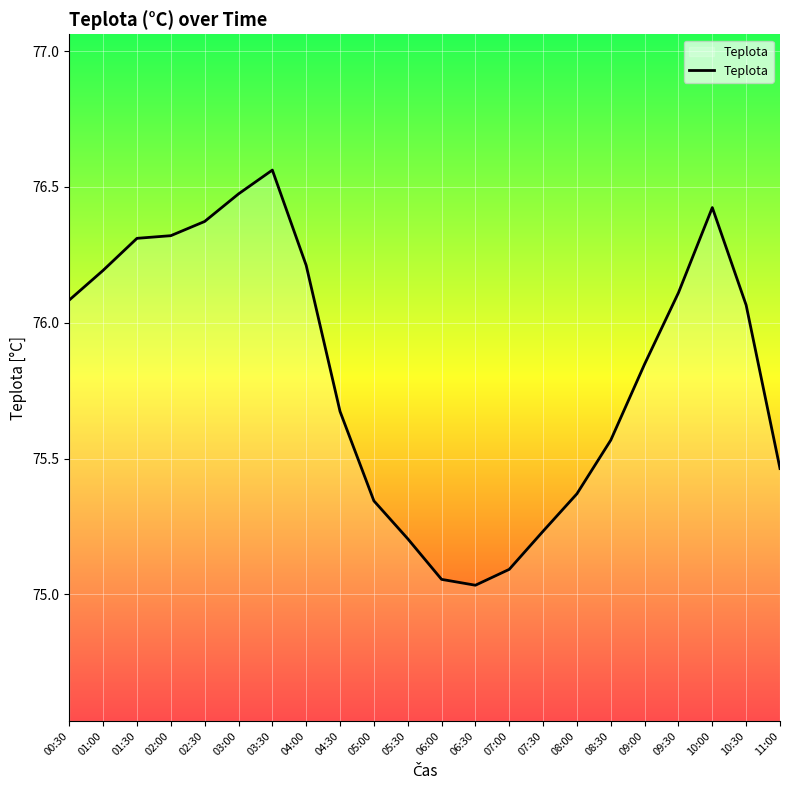

Where does the data first go above 76?

00:30